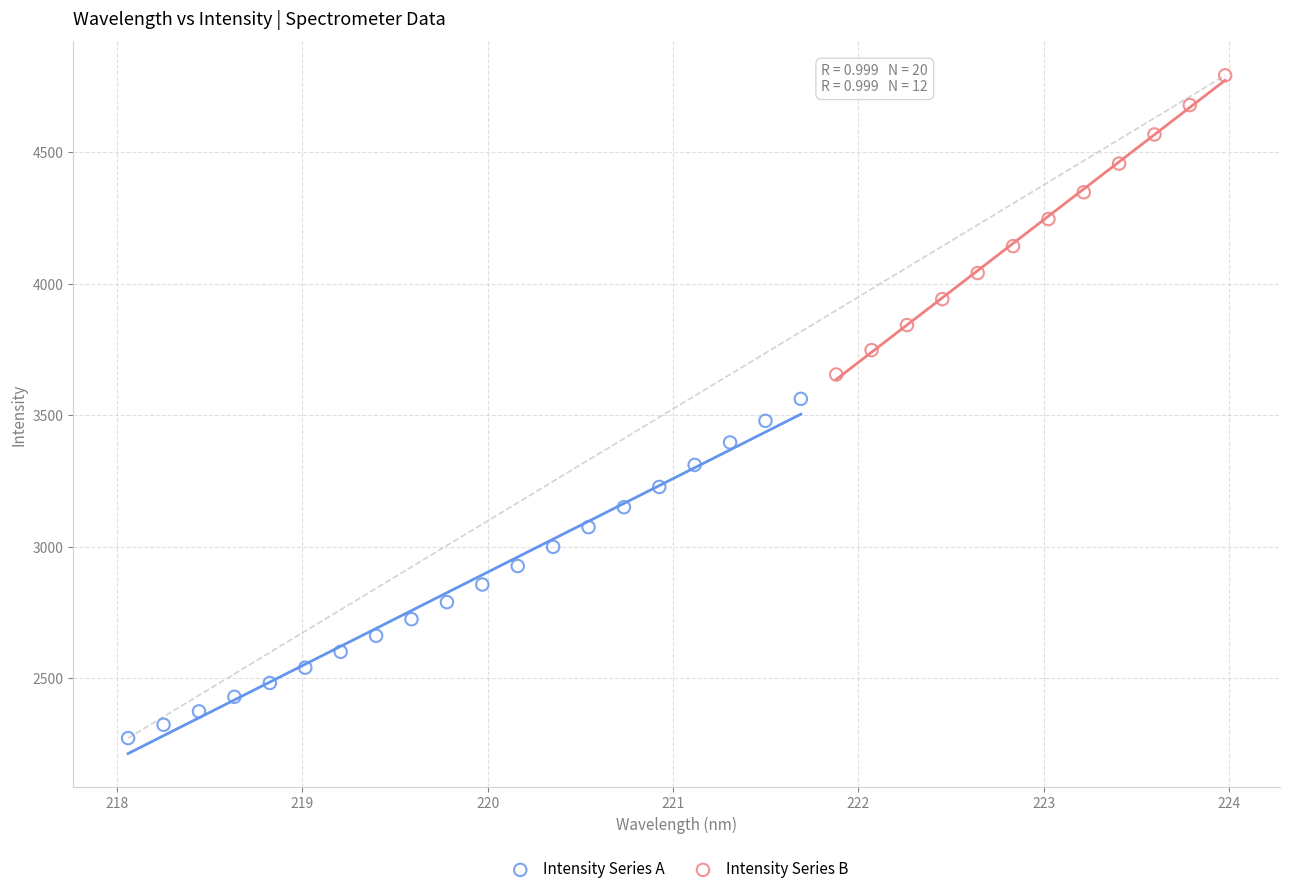

Which series has the widest spread of Y values?

Intensity Series A